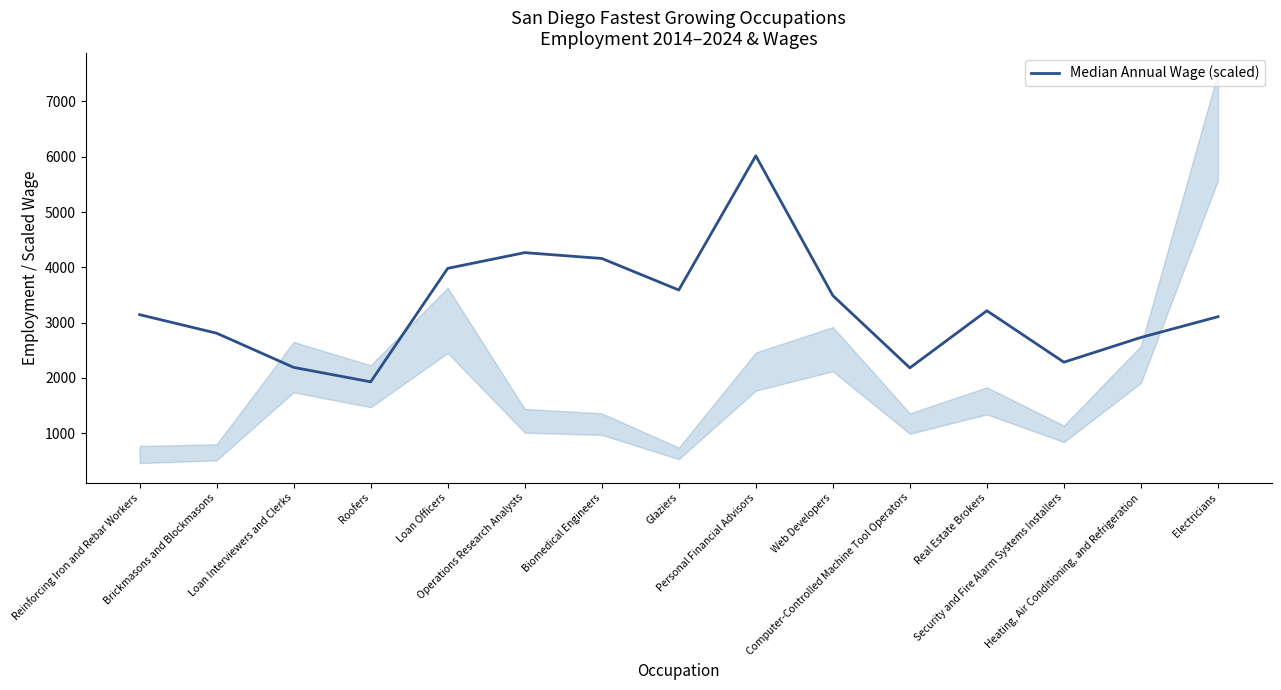

Is this an area chart (filled region under the line)?

No